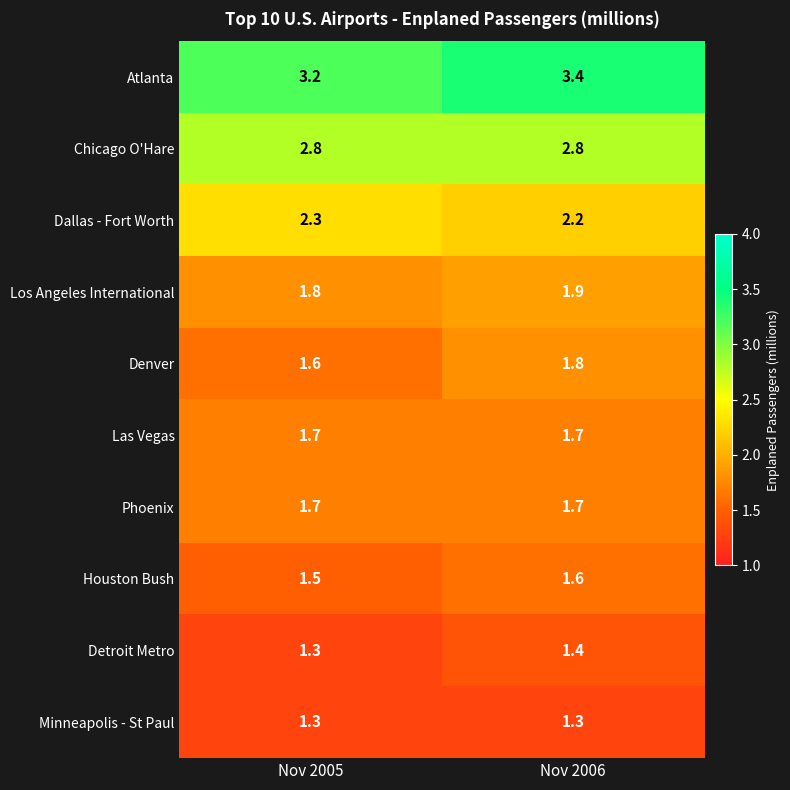

Read the Chicago O'Hare value at Nov 2005.

2.8